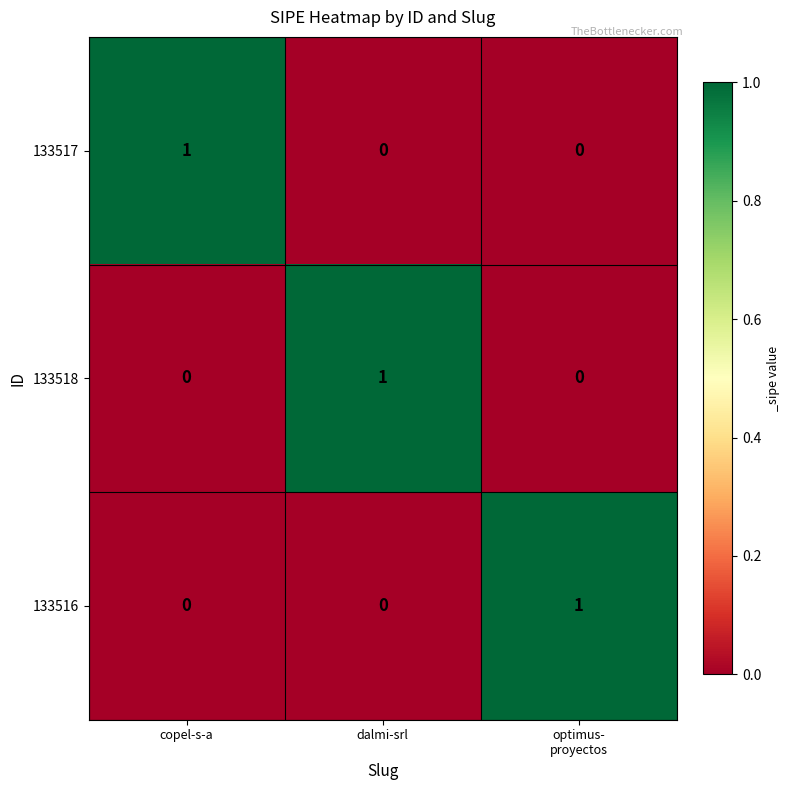

Count the 133517 values in the range 0 to 1.

3